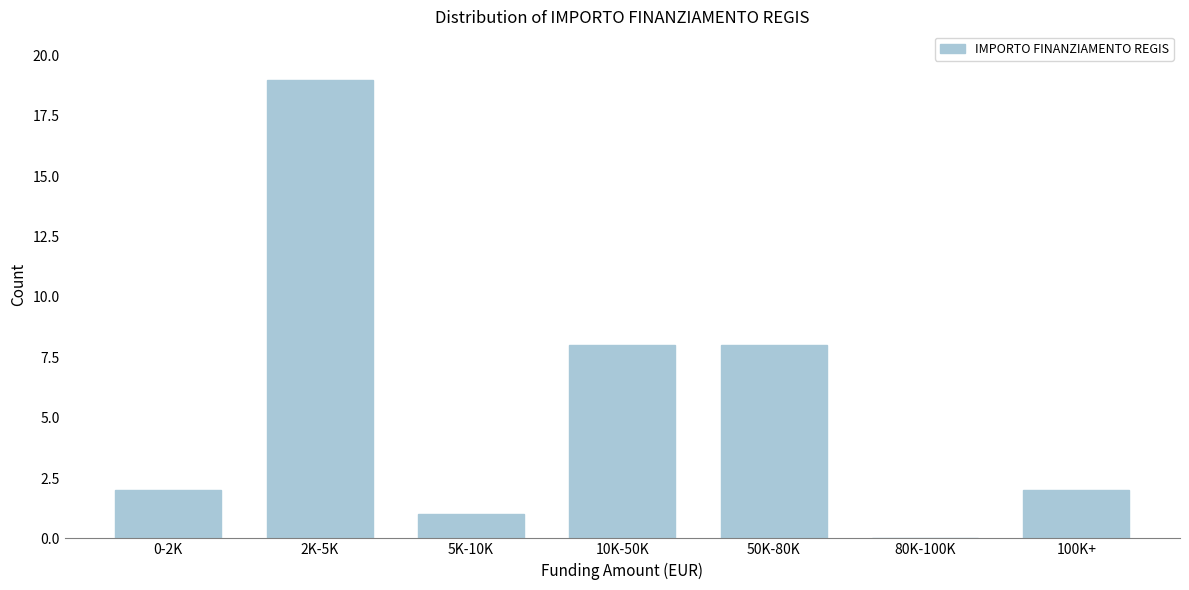

Reading left to right, list all the values displayed in this chart.

0-2K=2	2K-5K=19	5K-10K=1	10K-50K=8	50K-80K=8	80K-100K=0	100K+=2